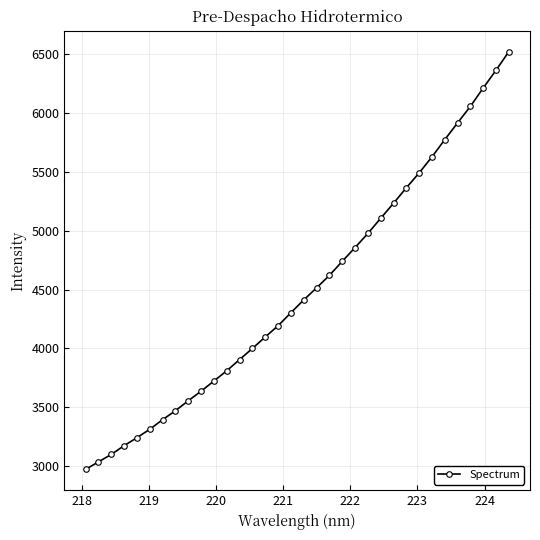

How many categories are shown in the chart?

34